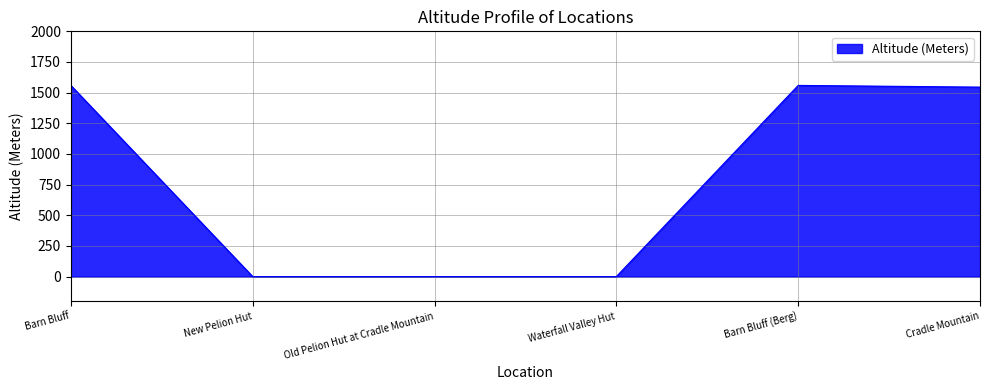

How many categories are shown in the chart?

6